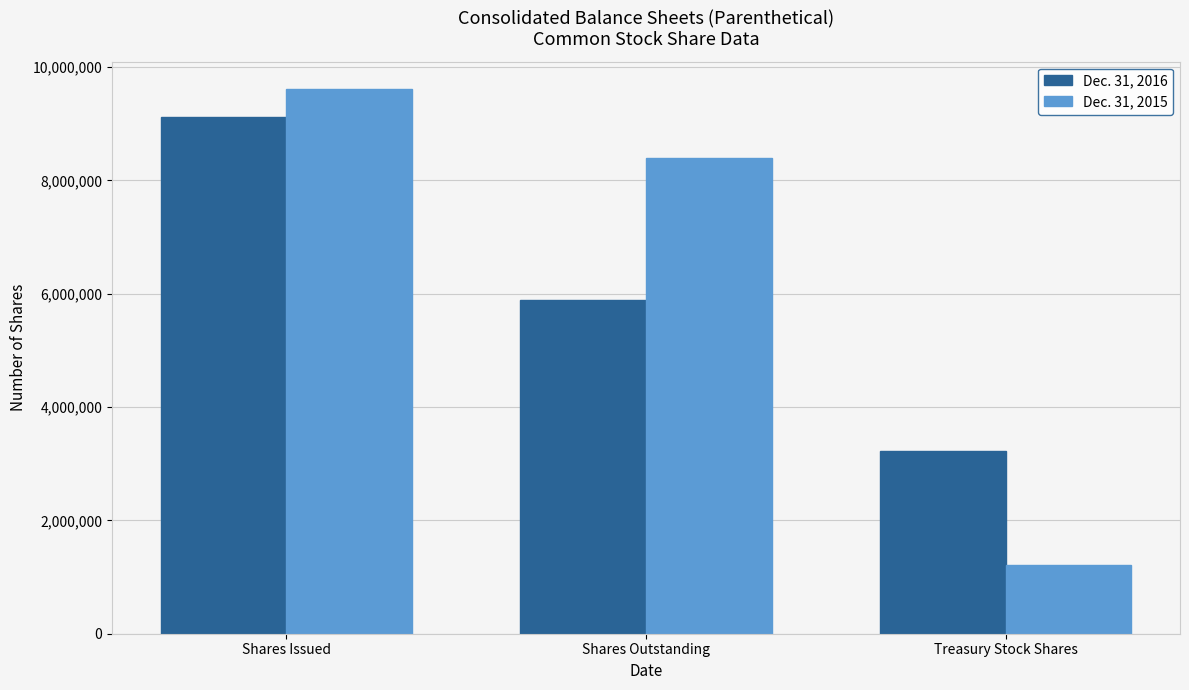

How many bars are there in total?

6